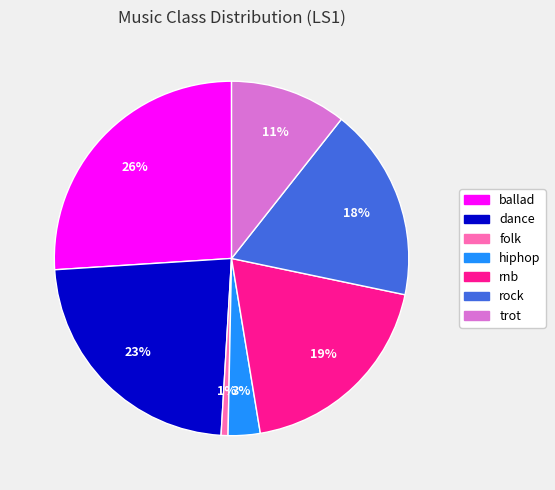

Rank the categories by value from highest to lowest.

ballad, dance, rnb, rock, trot, hiphop, folk